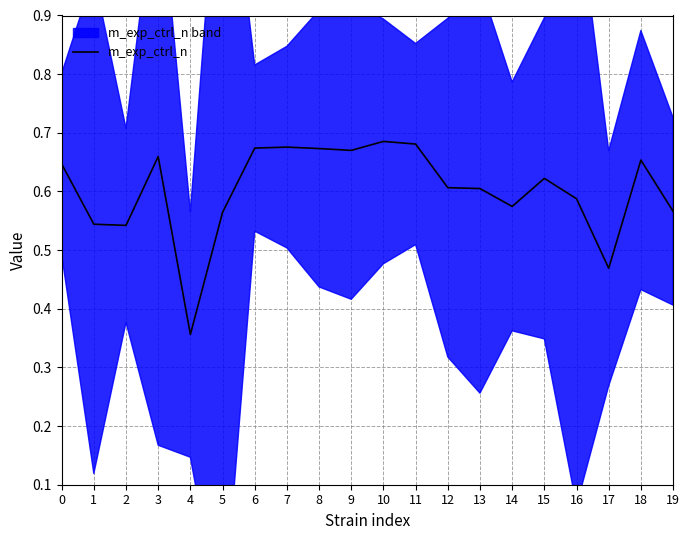

Which has a higher value, 11 or 16?

11